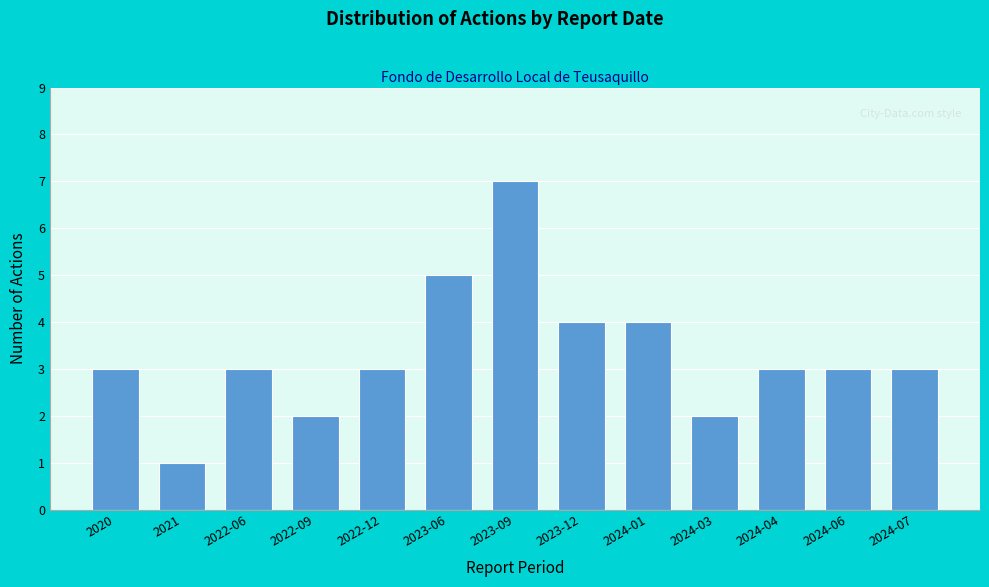

Reading left to right, list all the values displayed in this chart.

3	1	3	2	3	5	7	4	4	2	3	3	3